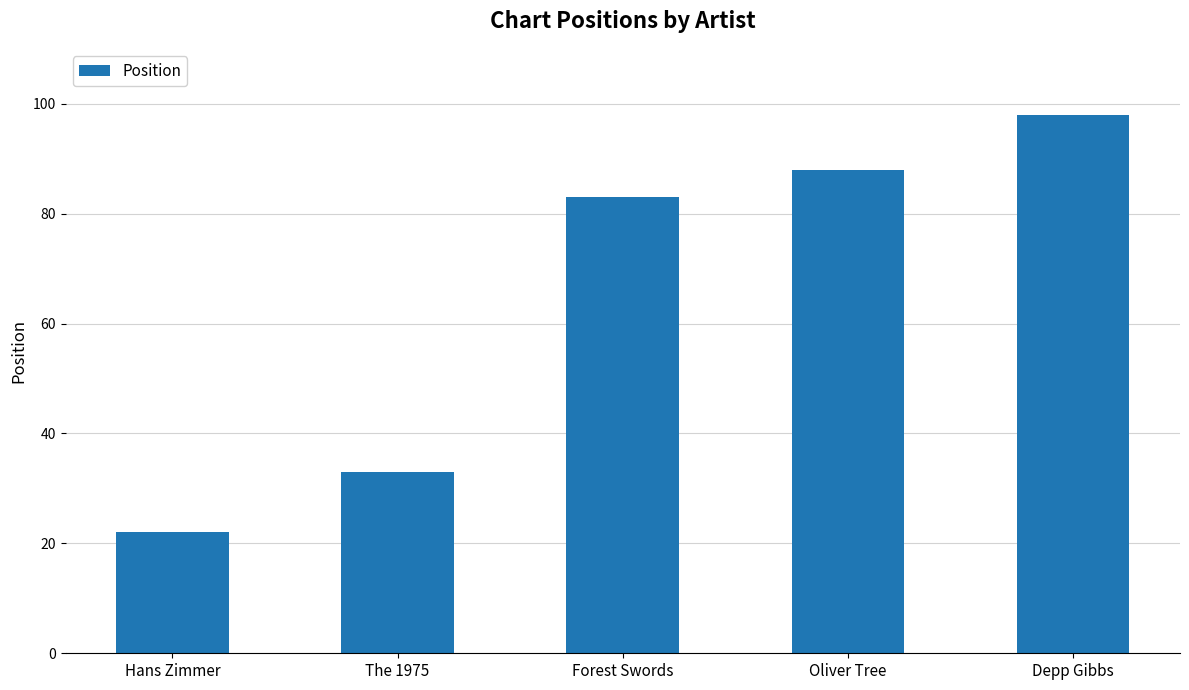

Count the number of categories in the chart.

5